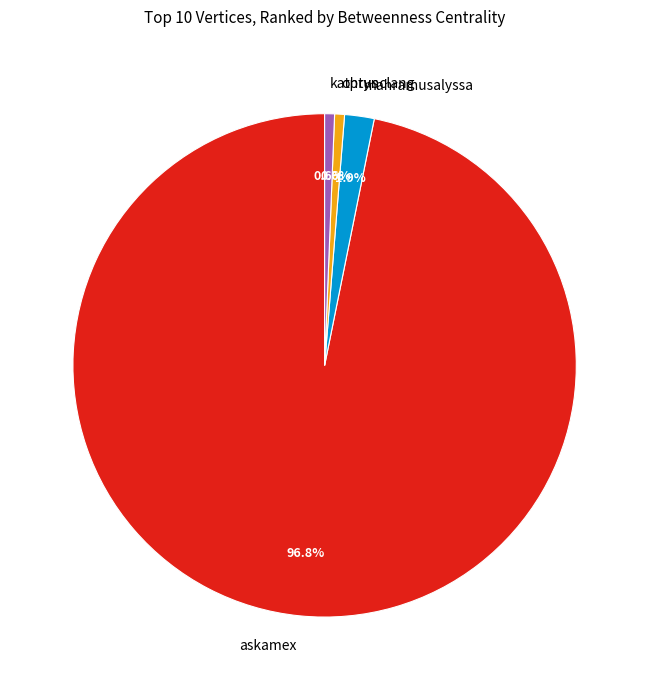

Which has a higher value, mahramusalyssa or optus?

mahramusalyssa